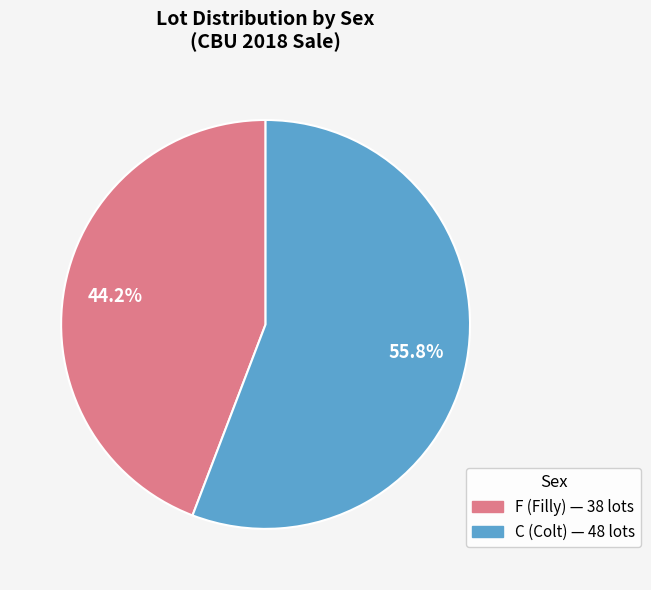

What is the ratio of the value at F to the value at C?

0.8